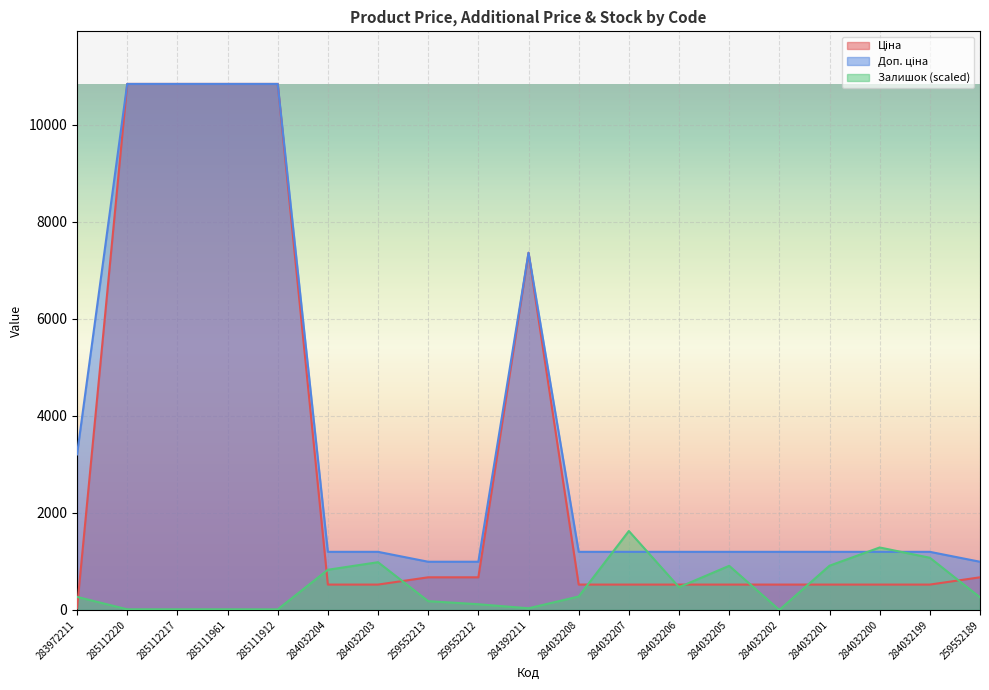

Which category has the lowest value across all series?

284032202